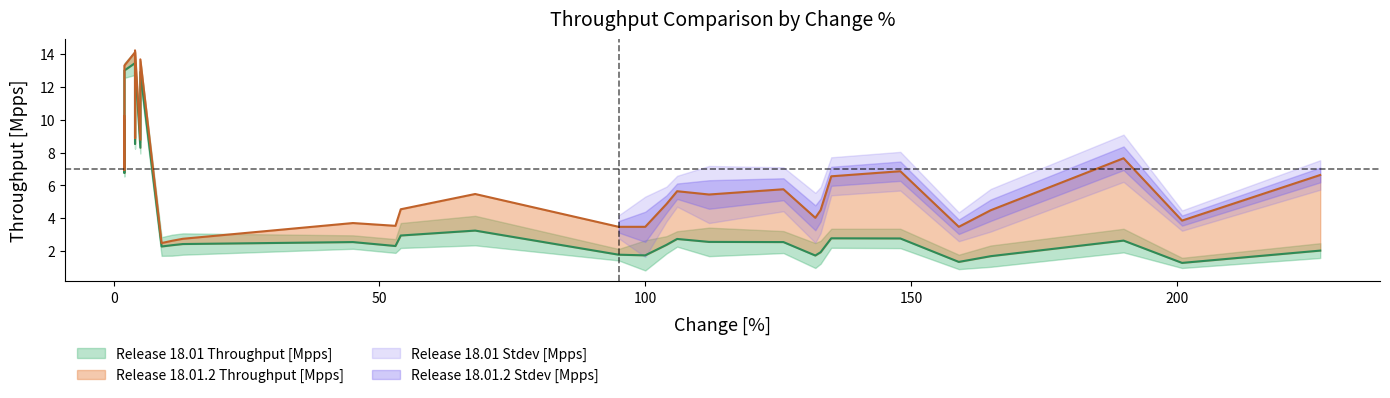

True or false: Release 18.01 Stdev [Mpps] and Release 18.01.2 Throughput [Mpps] cross at least once.

False